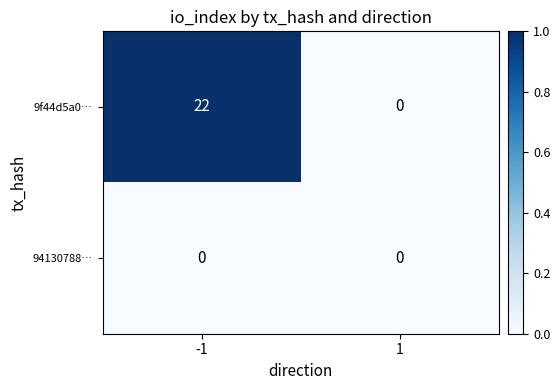

Is the value of 9f44d5a0… at -1 greater than the value of 94130788… at -1?

Yes